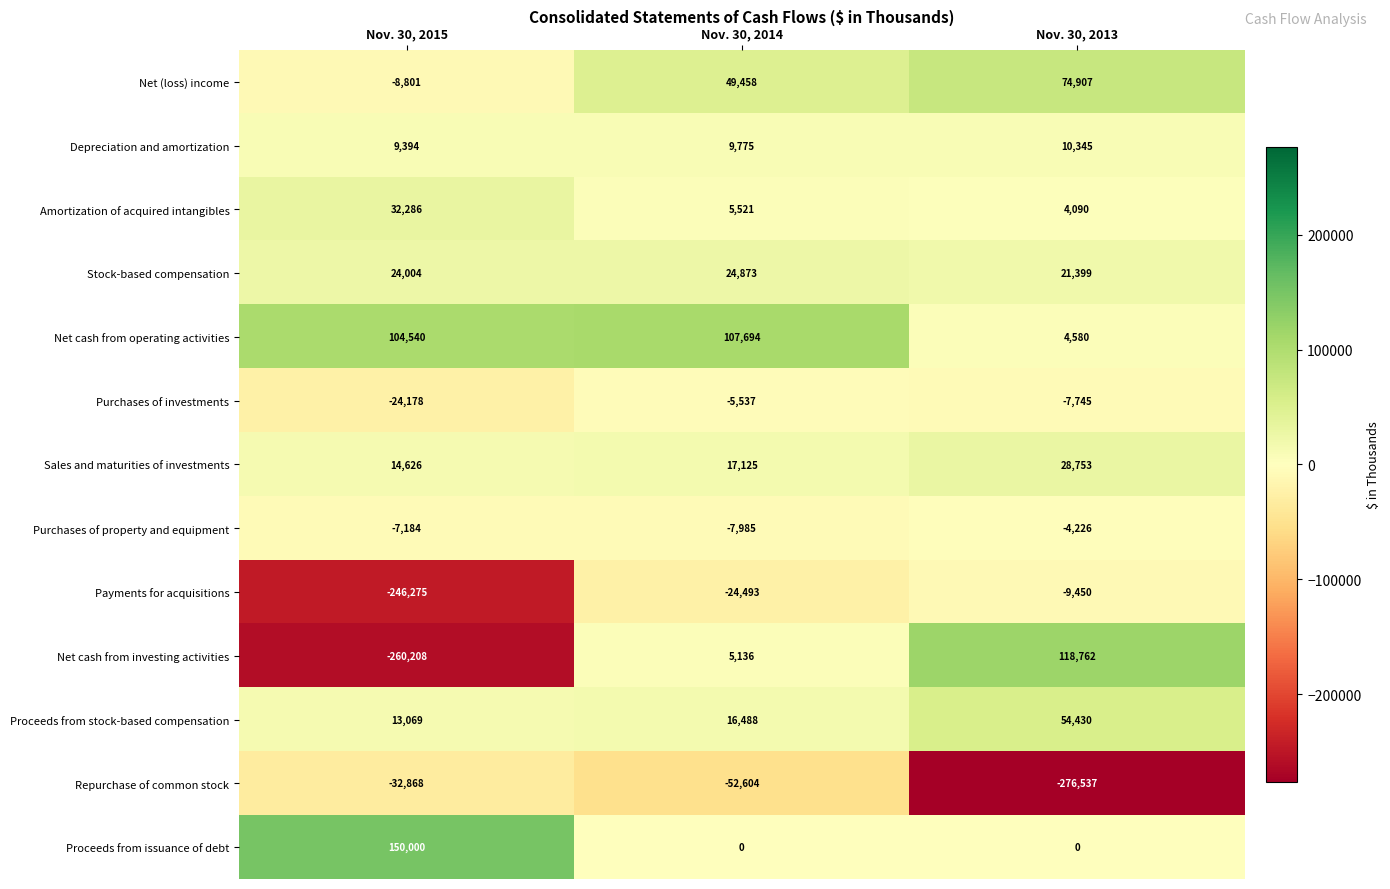

What is the difference between the maximum and minimum values in the Proceeds from stock-based compensation series?

41361